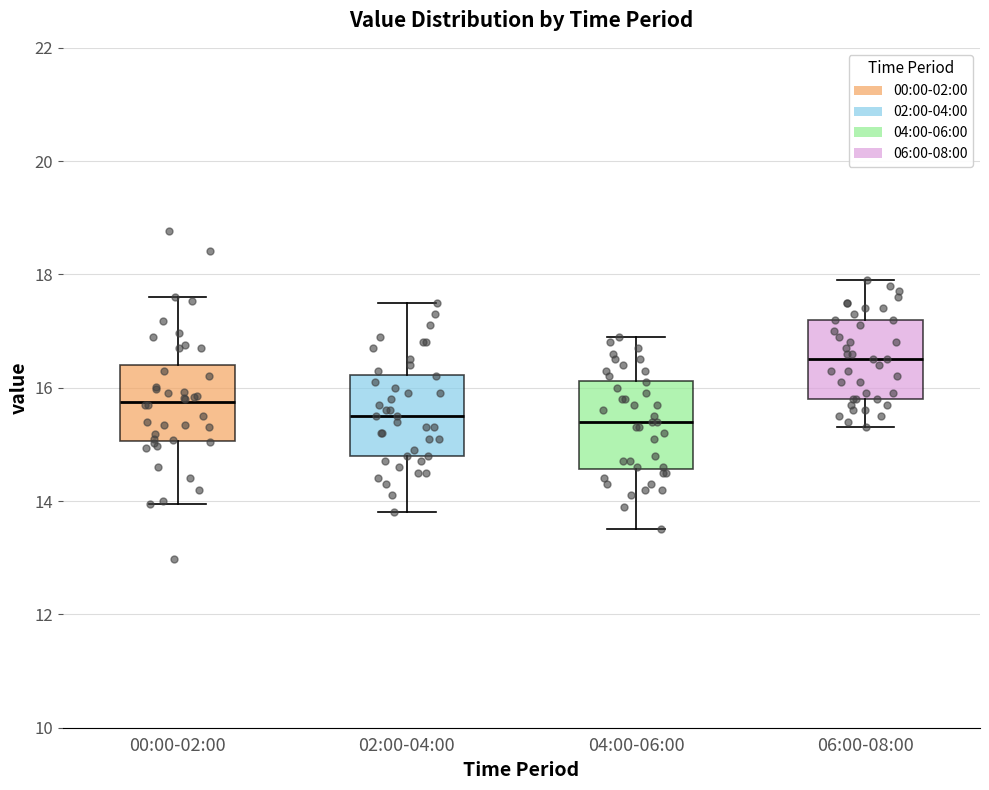

Which box has the highest median line?

06:00-08:00